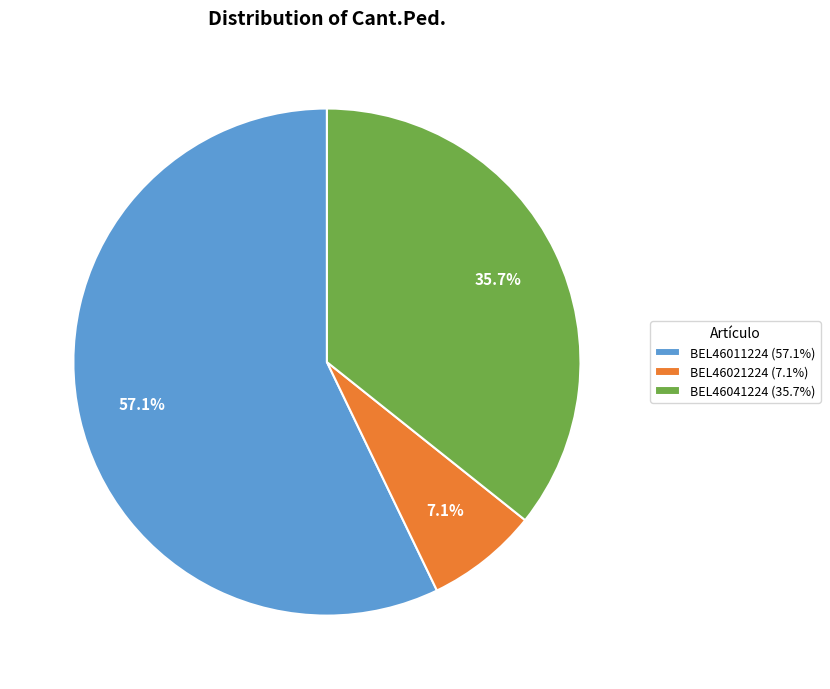

Count the number of slices in the pie.

3